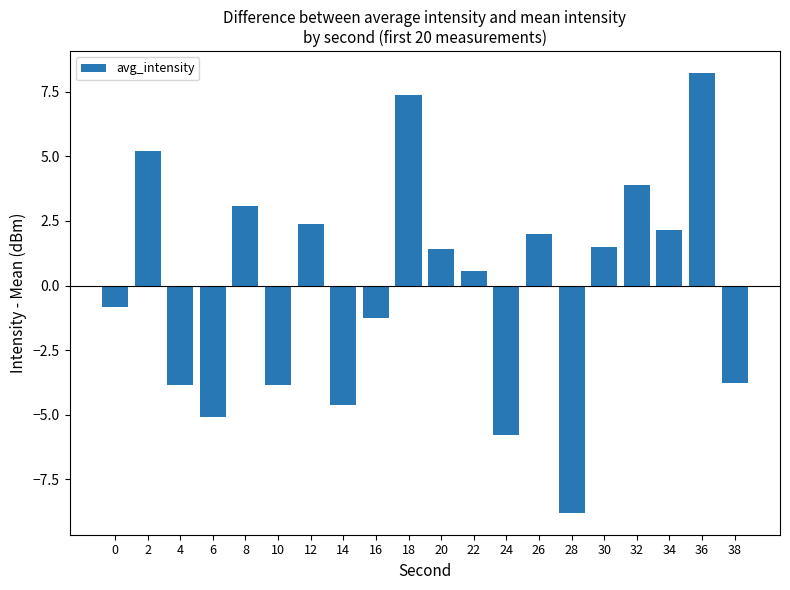

Is it true that the value at 20 is 0.6?

False